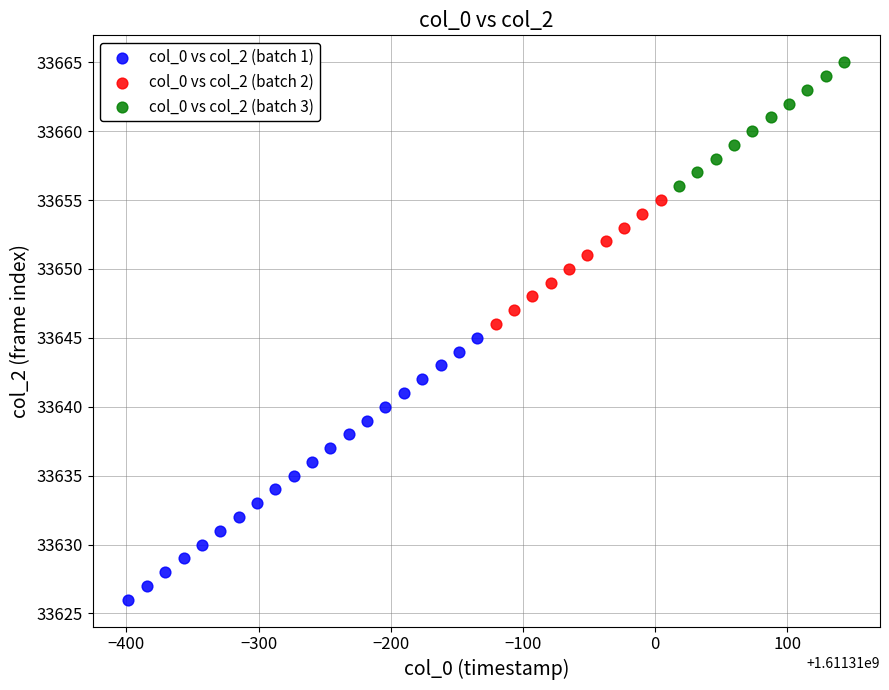

Which series contains the highest Y value?

col_0 vs col_2 (batch 3)